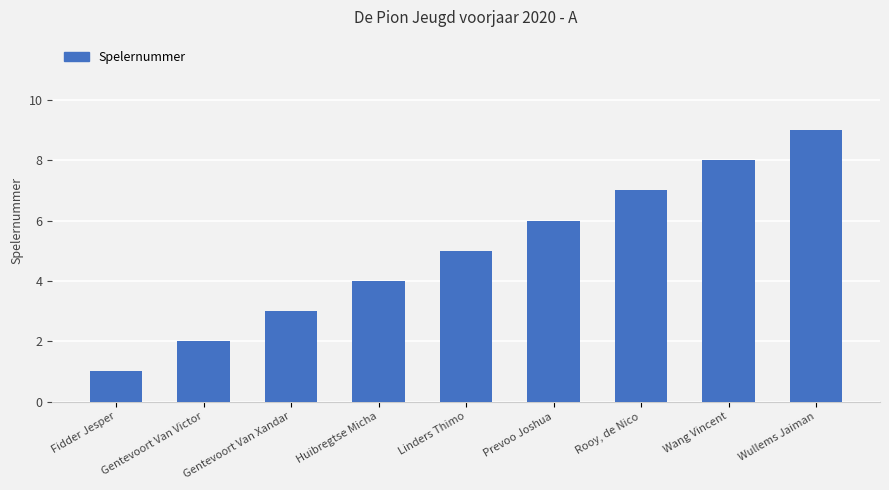

What is the label of the 1st bar from the left?

Fidder Jesper